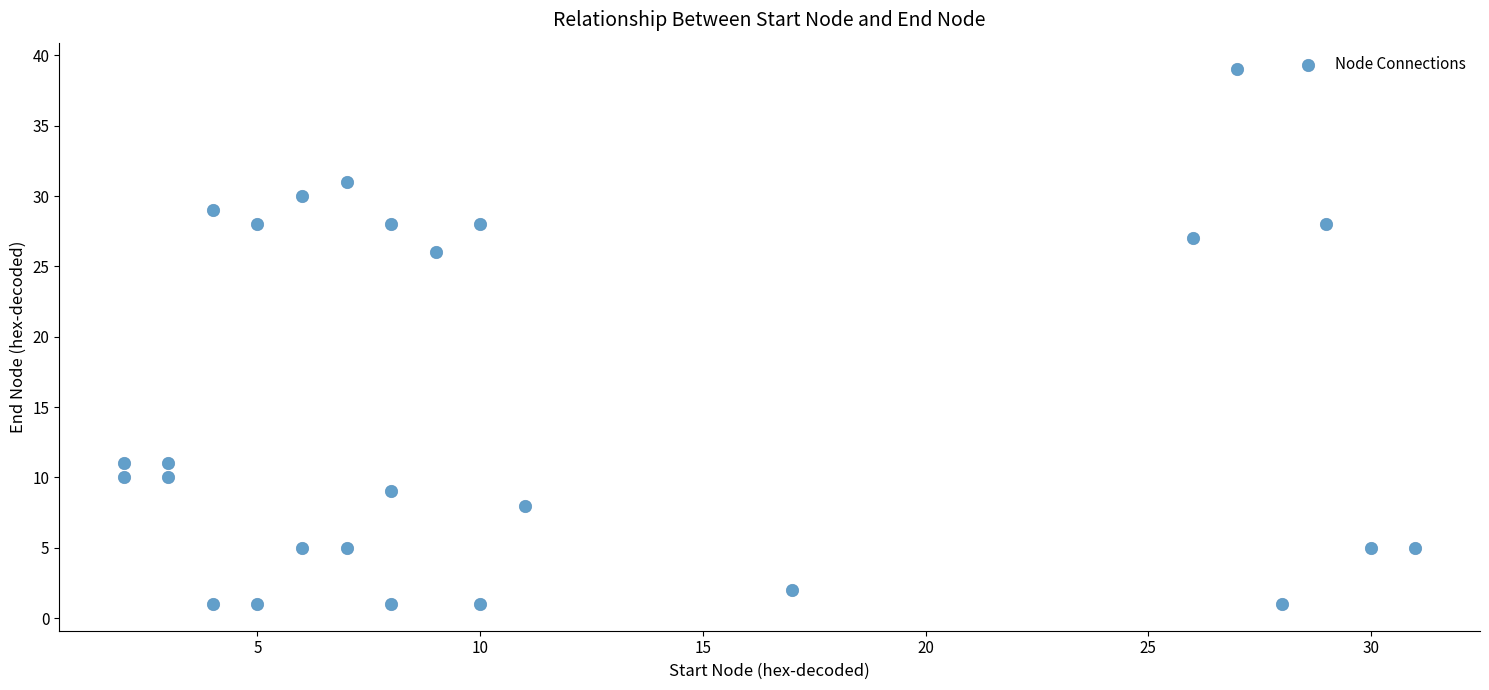

What Y value in the scatter plot is closest to 20?

26